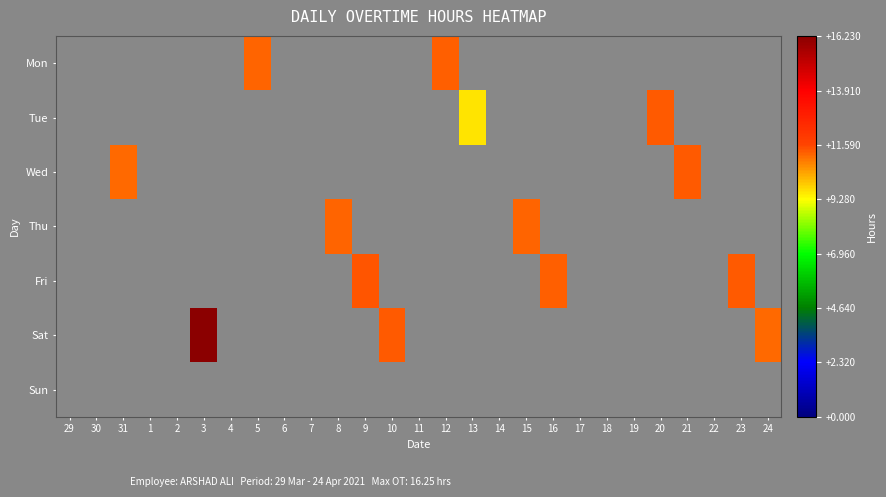

At which category is the sum across all series the highest?

3